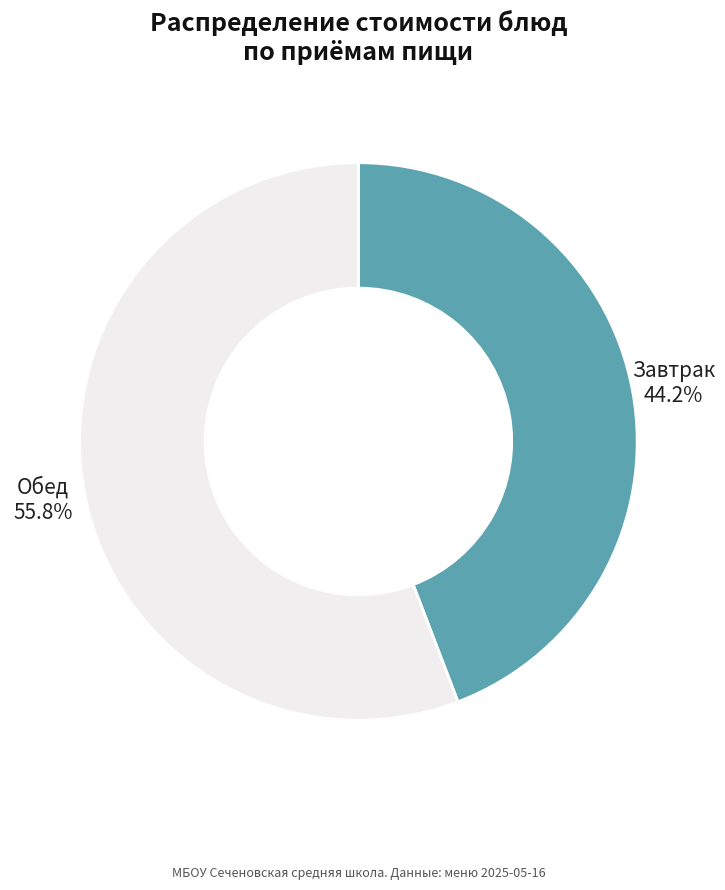

To the nearest percent, what is the average slice percentage?

50%